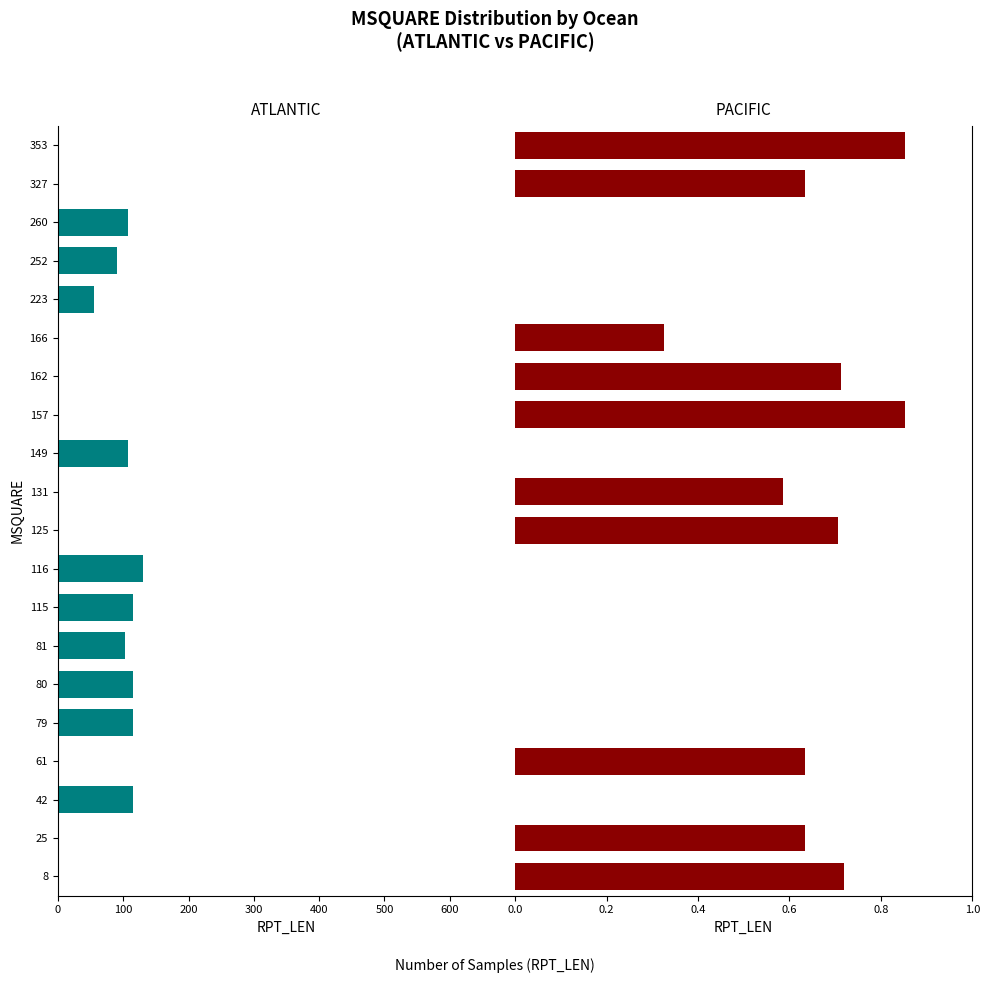

What position from the right is 11?

9